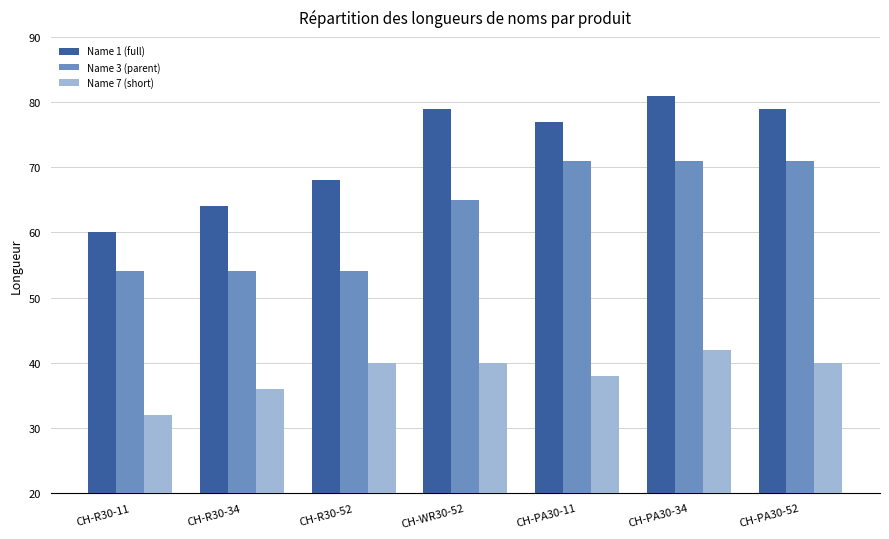

What is the label of the 7th bar from the left?

CH-PA30-52